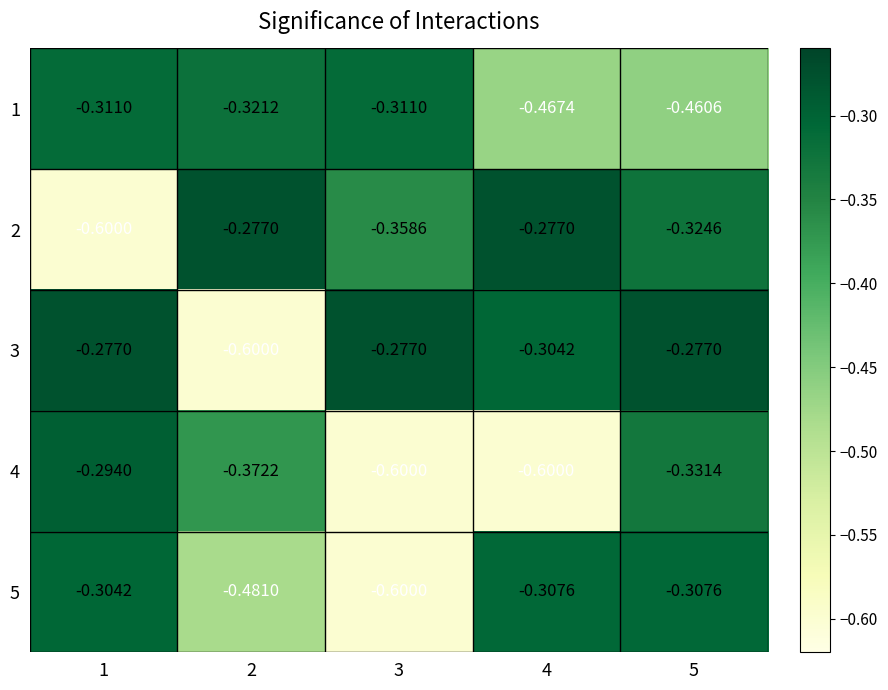

Is the value of 5 at 5 greater than the value of 1 at 4?

Yes